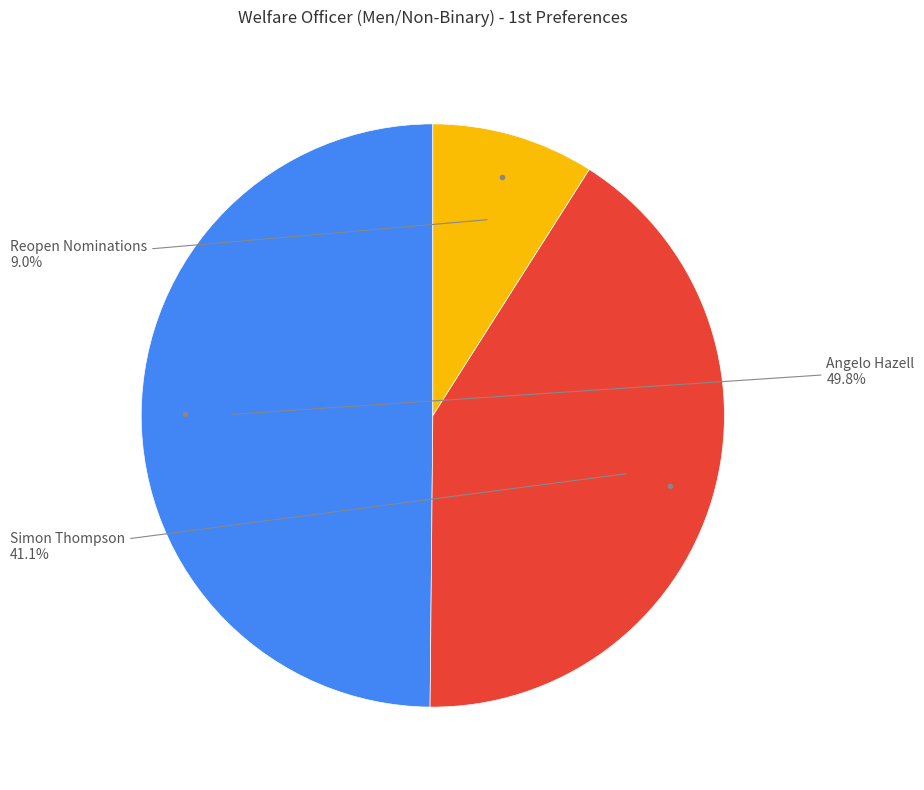

Is there a majority slice in this chart?

No